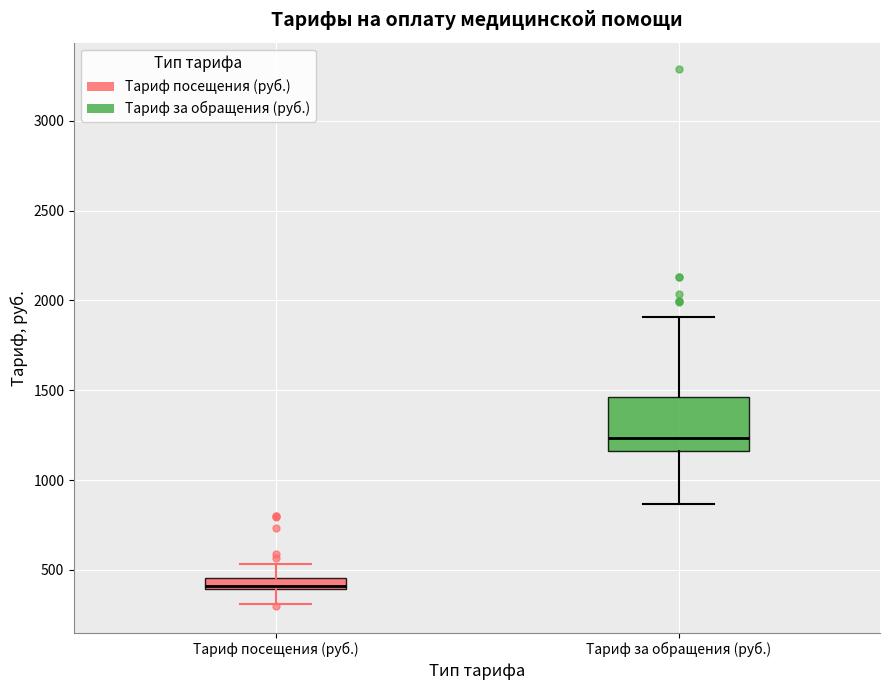

Where is the lower edge of the box for Тариф за обращения (руб.) on the y-axis? The values are not printed on the chart, so give them approximately, as read against the axis.

1150